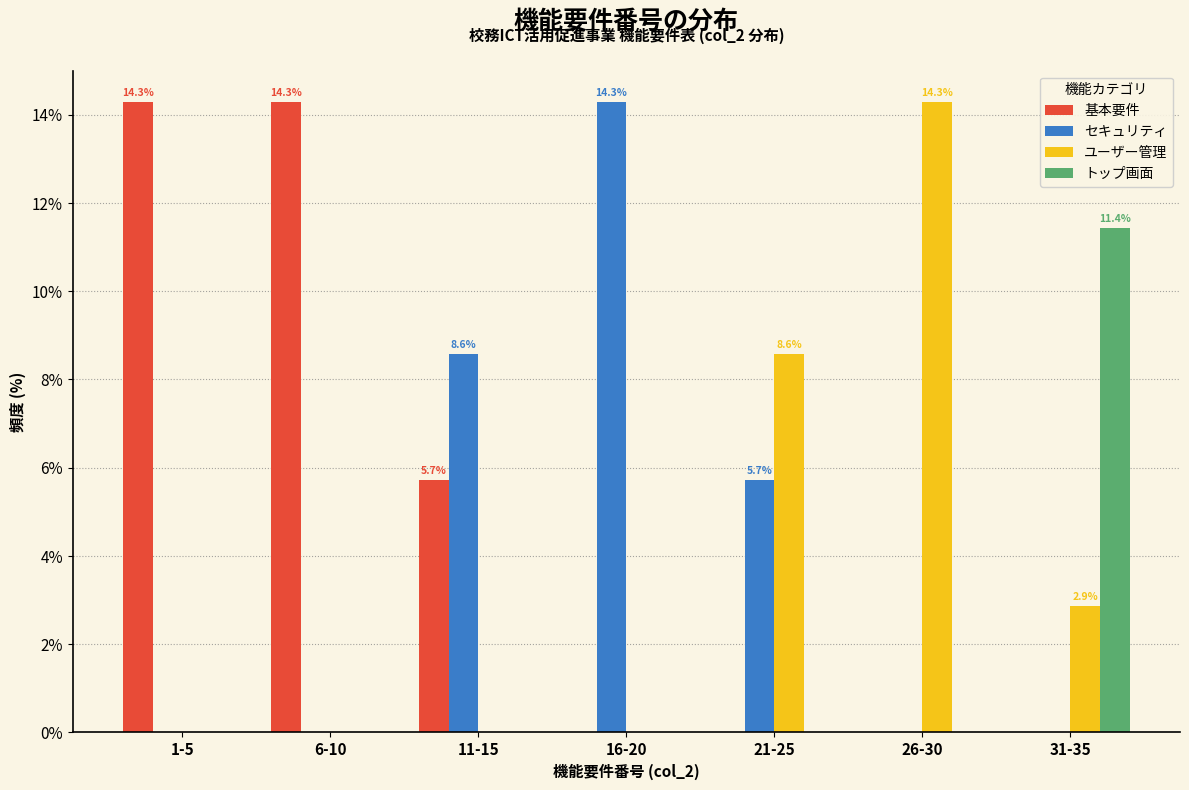

Reading right to left, list all the values displayed in this chart.

基本要件: 31-35=0.0	26-30=0.0	21-25=0.0	16-20=0.0	11-15=5.7	6-10=14.3	1-5=14.3
セキュリティ: 31-35=0.0	26-30=0.0	21-25=5.7	16-20=14.3	11-15=8.6	6-10=0.0	1-5=0.0
ユーザー管理: 31-35=2.9	26-30=14.3	21-25=8.6	16-20=0.0	11-15=0.0	6-10=0.0	1-5=0.0
トップ画面: 31-35=11.4	26-30=0.0	21-25=0.0	16-20=0.0	11-15=0.0	6-10=0.0	1-5=0.0